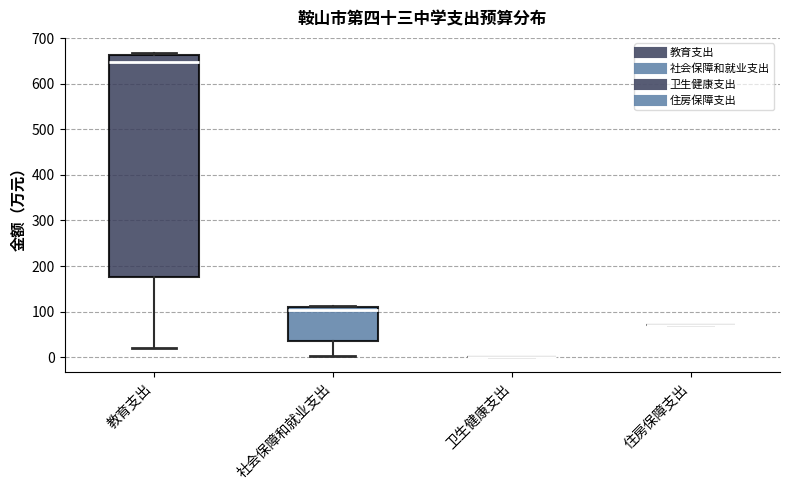

Reading left to right, read every box against the y-axis: the position of its median line, the range the box covers, and the ends of its whiskers. The values are not printed on the chart, so give them approximately, as read against the axis.

教育支出: median 650, box 180 to 660, whiskers 20 to 670
社会保障和就业支出: median 100, box 40 to 110, whiskers 0 to 110
卫生健康支出: box collapsed to a line at 0, whiskers 0 to 0
住房保障支出: box collapsed to a line at 70, whiskers 70 to 70